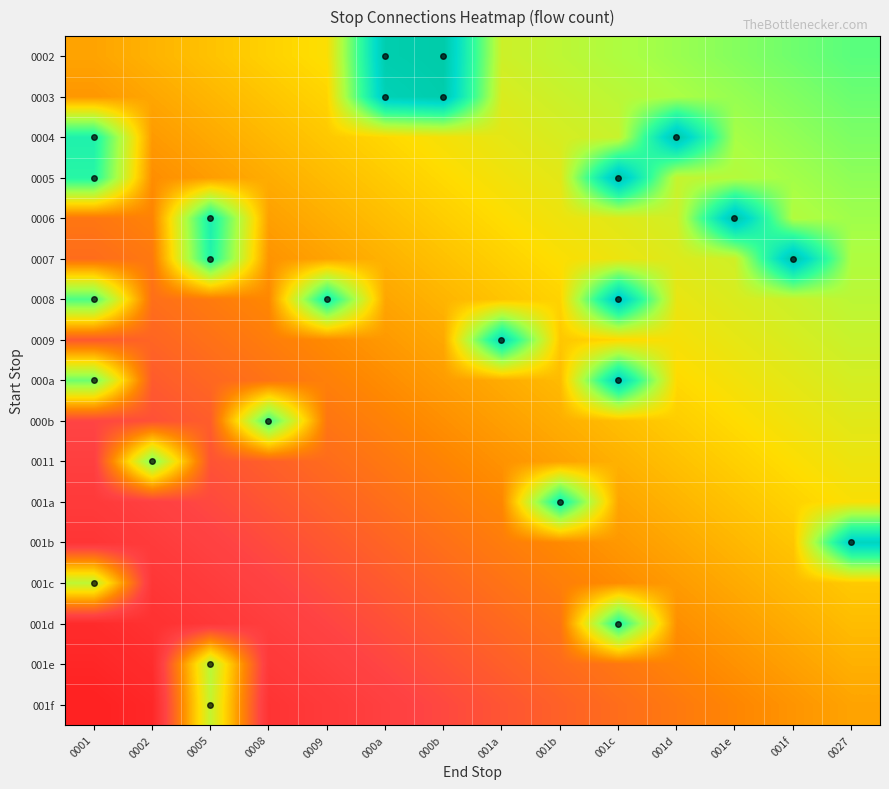

Which label corresponds to the smallest value in the chart?

0001